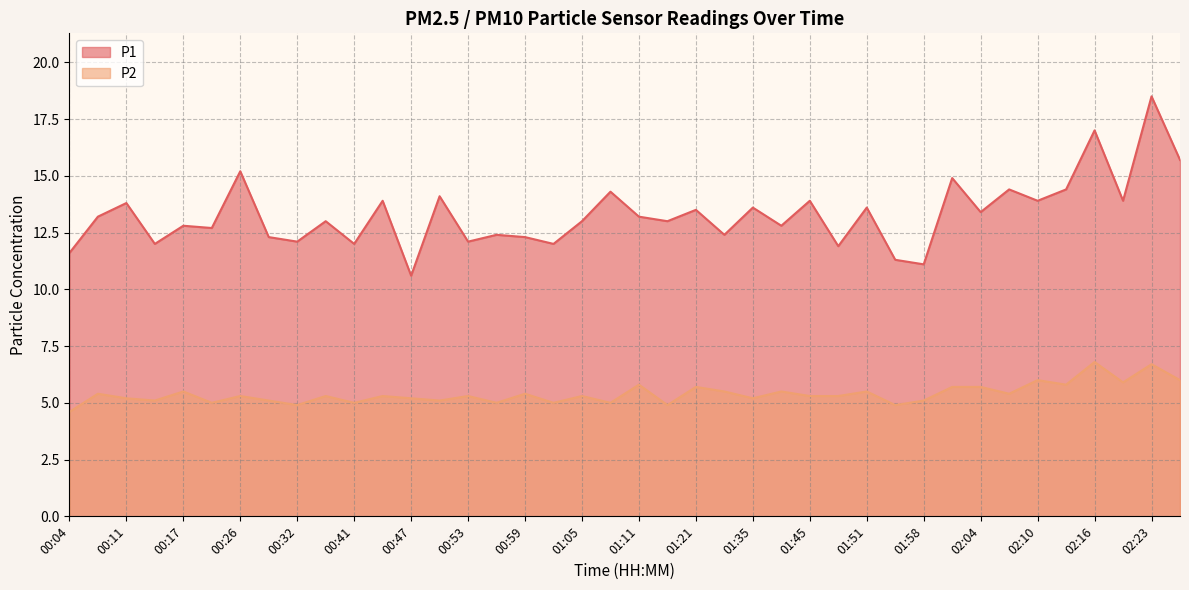

List the series in order of their overall mean, highest first.

P1, P2